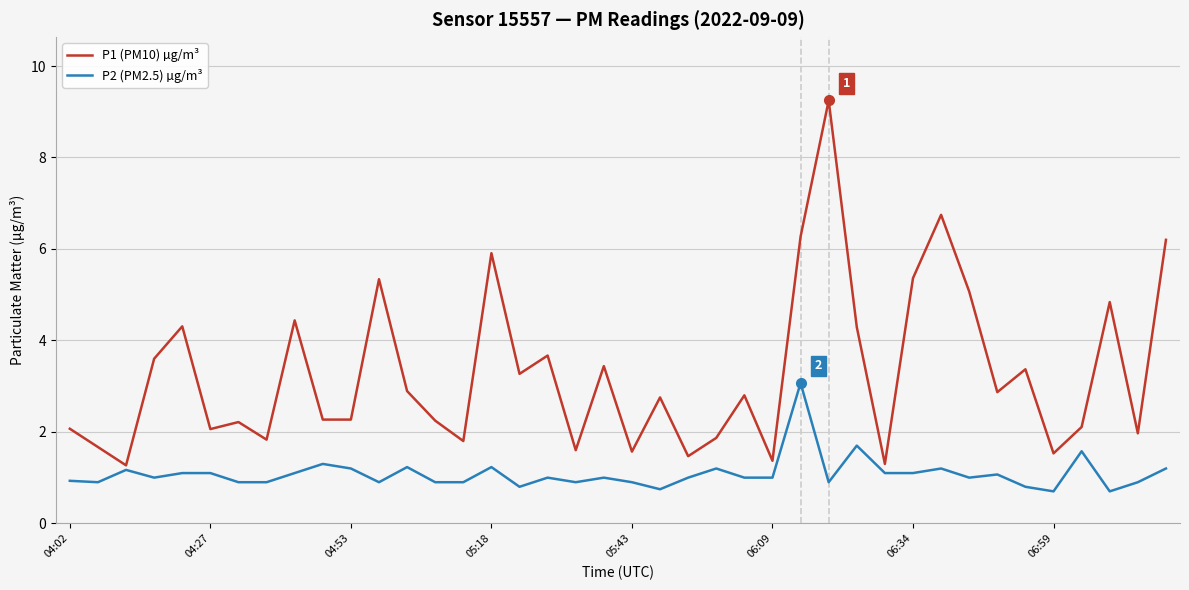

Is this an area chart (filled region under the line)?

No